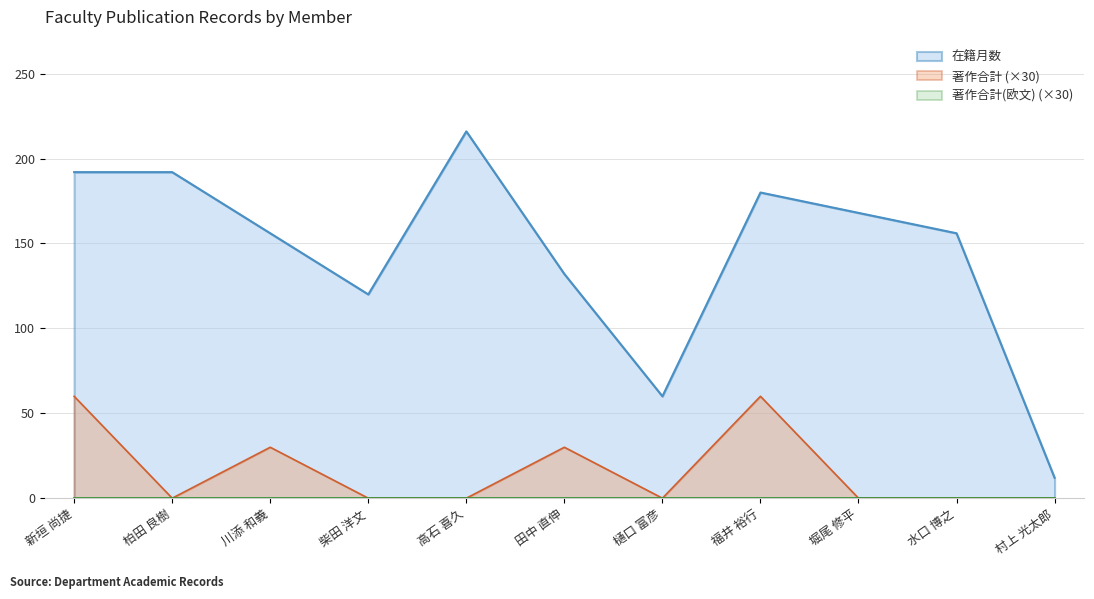

What is the difference between the maximum and minimum values in the 在籍月数 series?

204